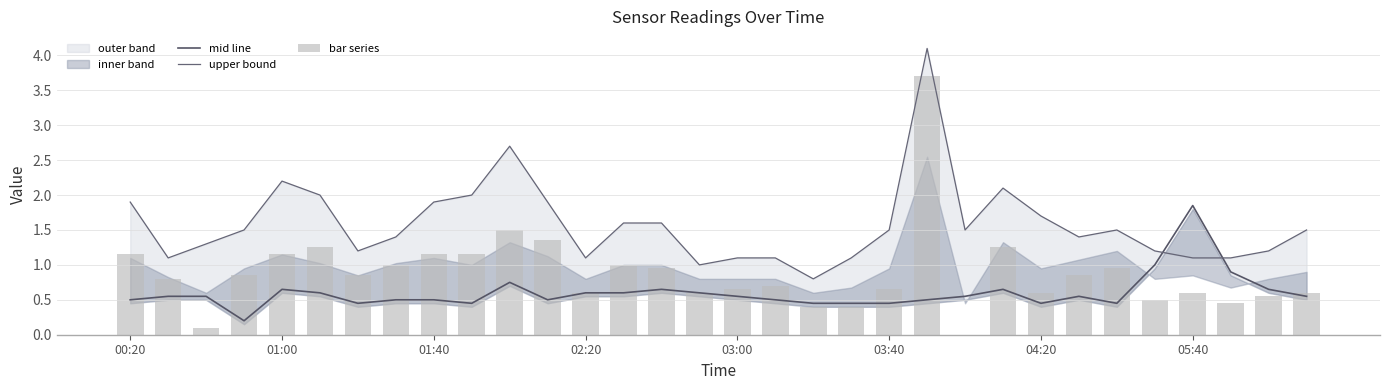

Which category has the highest value in the mid line series?

05:40